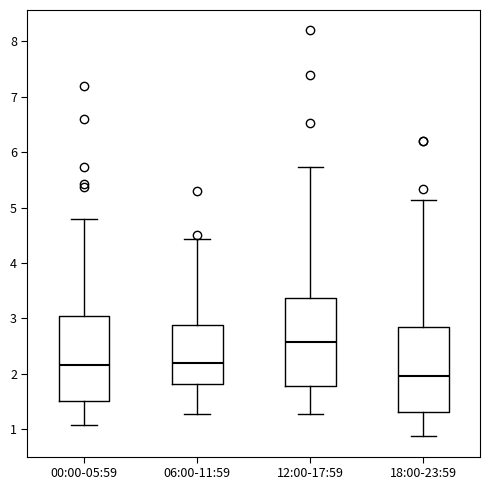

Which box has the lowest median line?

18:00-23:59